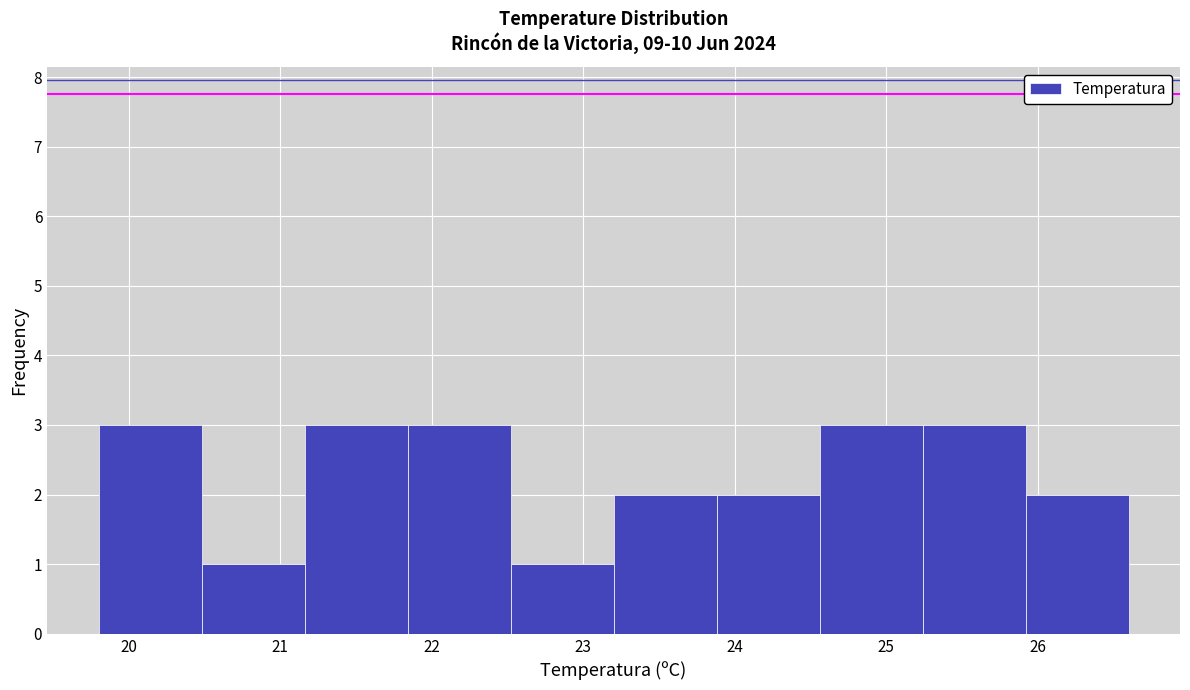

What is the height of the bar covering 21.16 to 21.84 on the x-axis? Neither the bar edges nor the heights are printed on the chart, so give them approximately, as read against the axes.

3